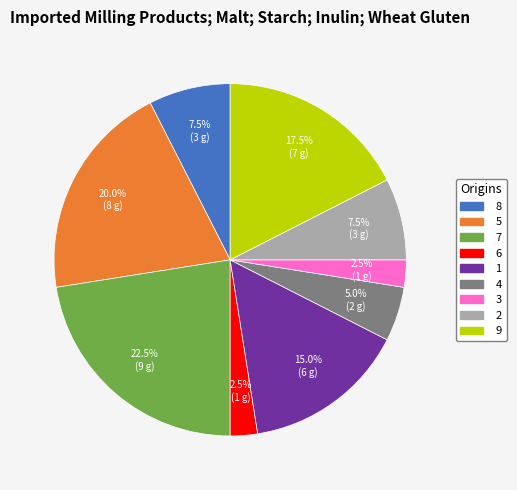

Count the number of slices in the pie.

9